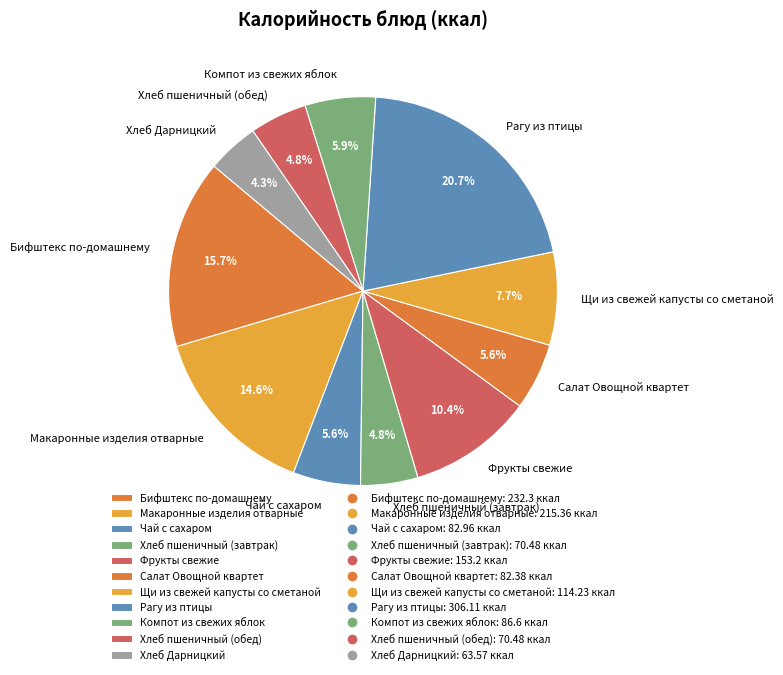

How many slices are in this pie chart?

11